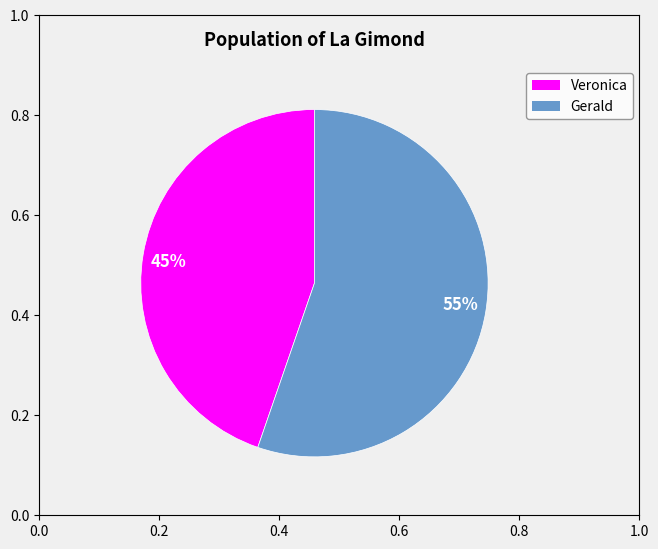

Rank the categories by value from highest to lowest.

55%, 45%